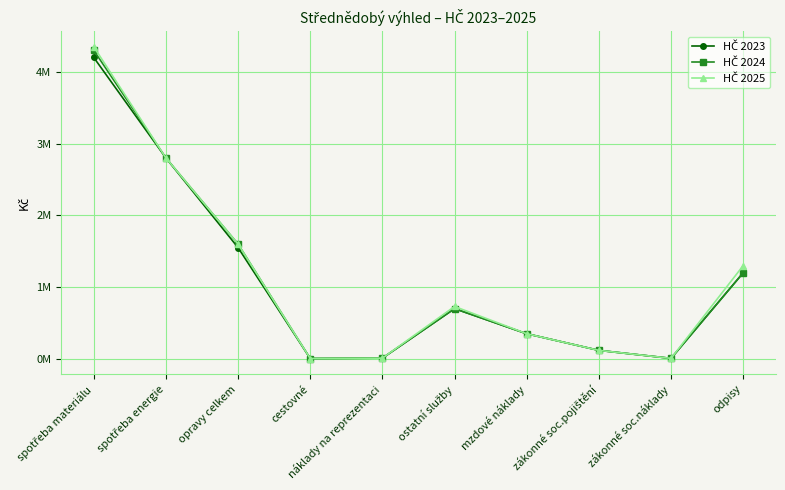

What value does the HČ 2025 series have at odpisy, to the nearest 100?

1300000